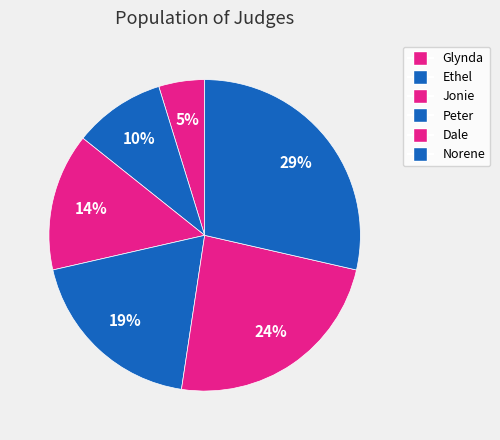

Is it true that Dale is 24% of the pie?

True